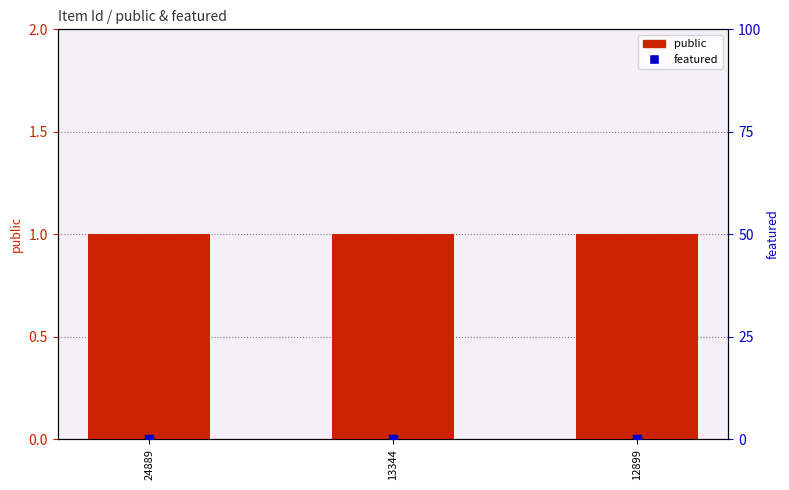

What are all the series names shown in the legend?

public, featured